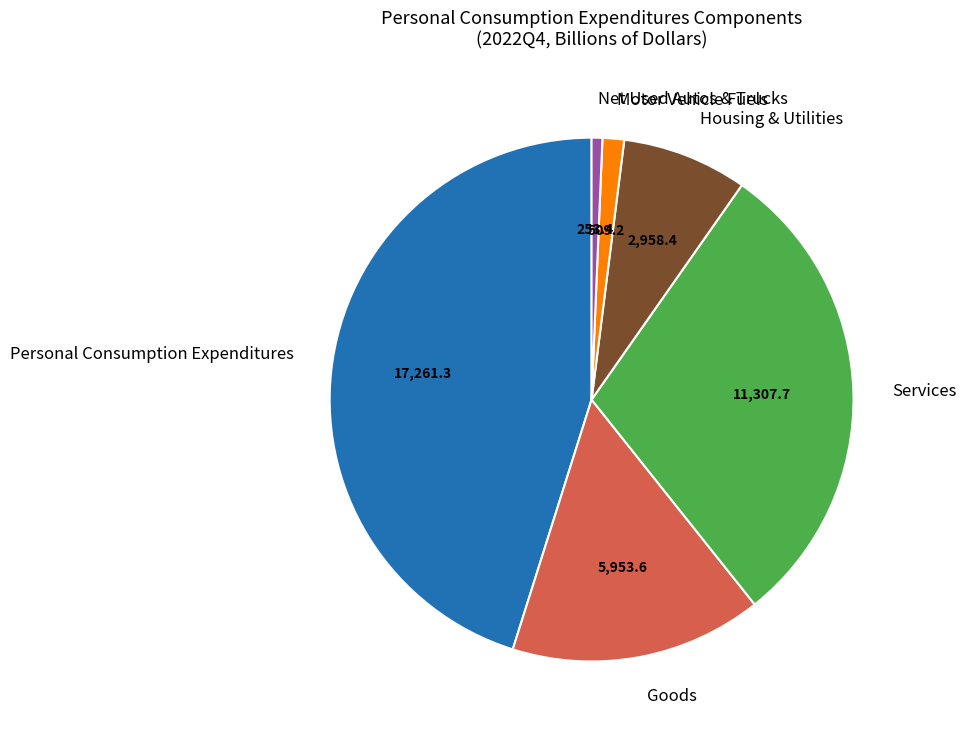

The Net Used Autos & Trucks slice represents 1% of the pie. True or false?

True